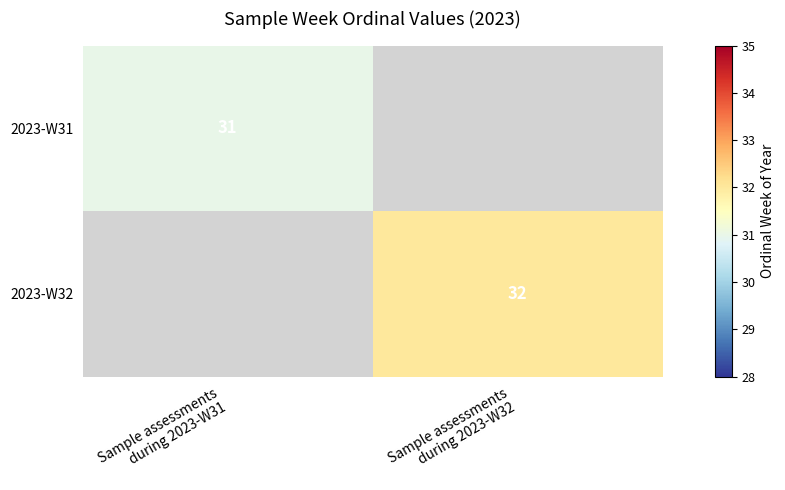

Between Sample assessments
during 2023-W31 and Sample assessments
during 2023-W32, which is larger?

Sample assessments
during 2023-W32